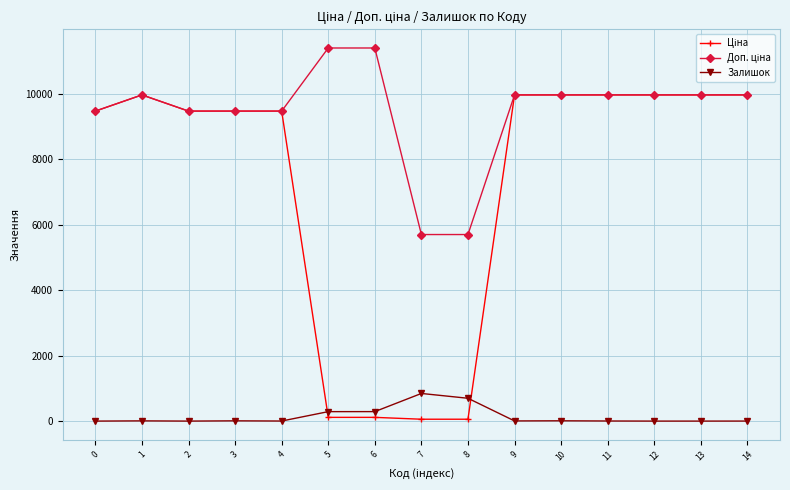

What is the spread (max minus min) of values at 6?

11295.9